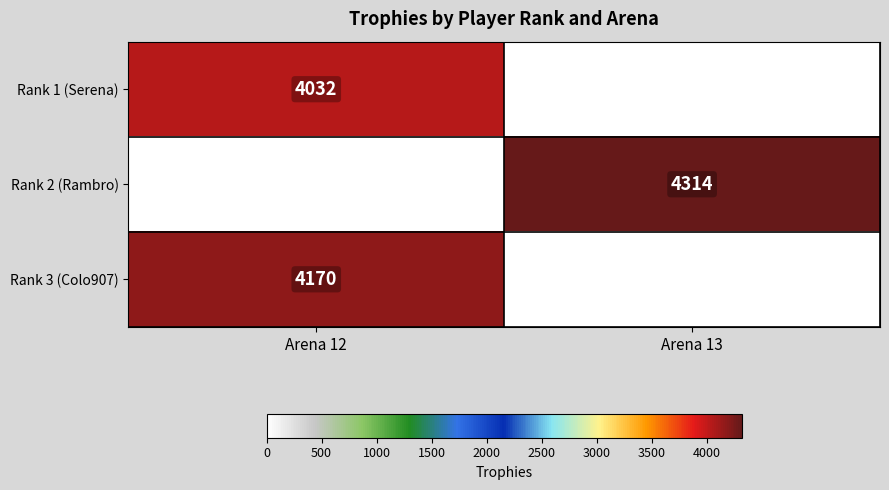

Is it true that Rank 1 (Serena) equals 6029 at Arena 12?

False